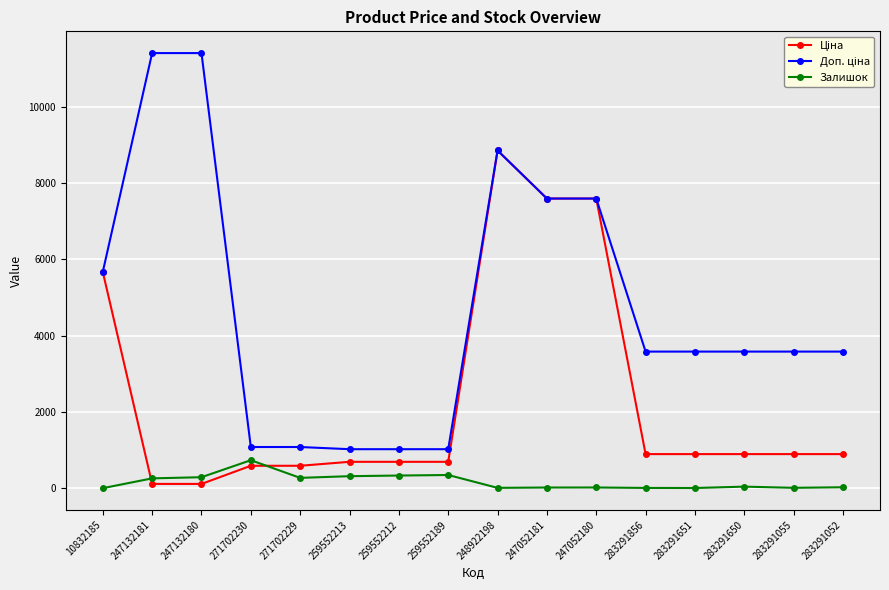

What is the value of the Залишок point at the 6th from the left?

317.0